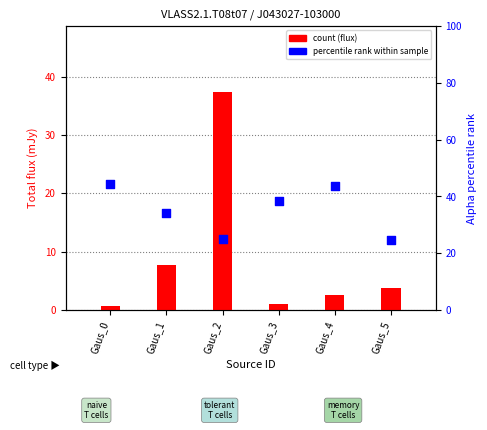

Is the value of Alpha pct rank at Gaus_4 greater than the value of Total flux (mJy) at Gaus_3?

Yes